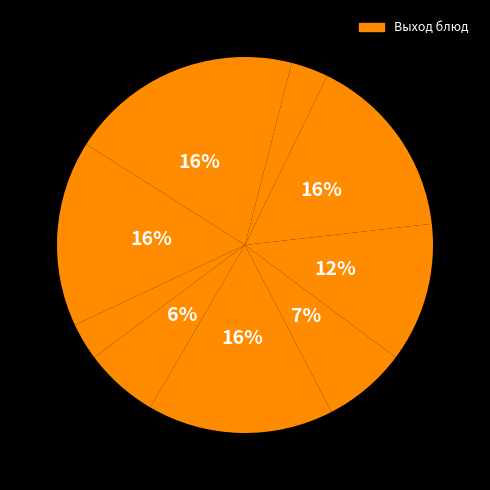

How many segments does this pie chart have?

10